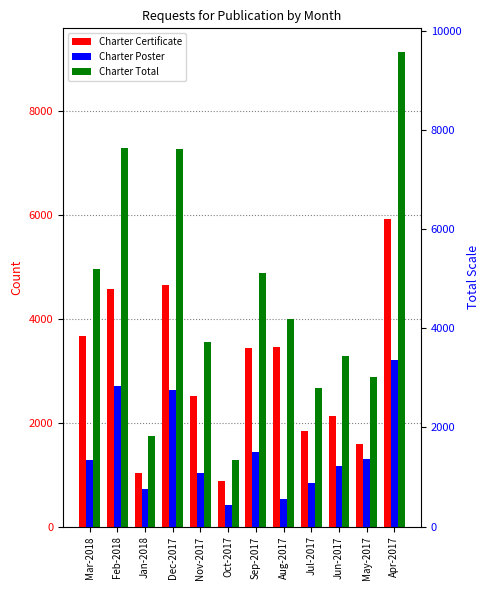

What is the label of the 11th bar from the left?

May-2017